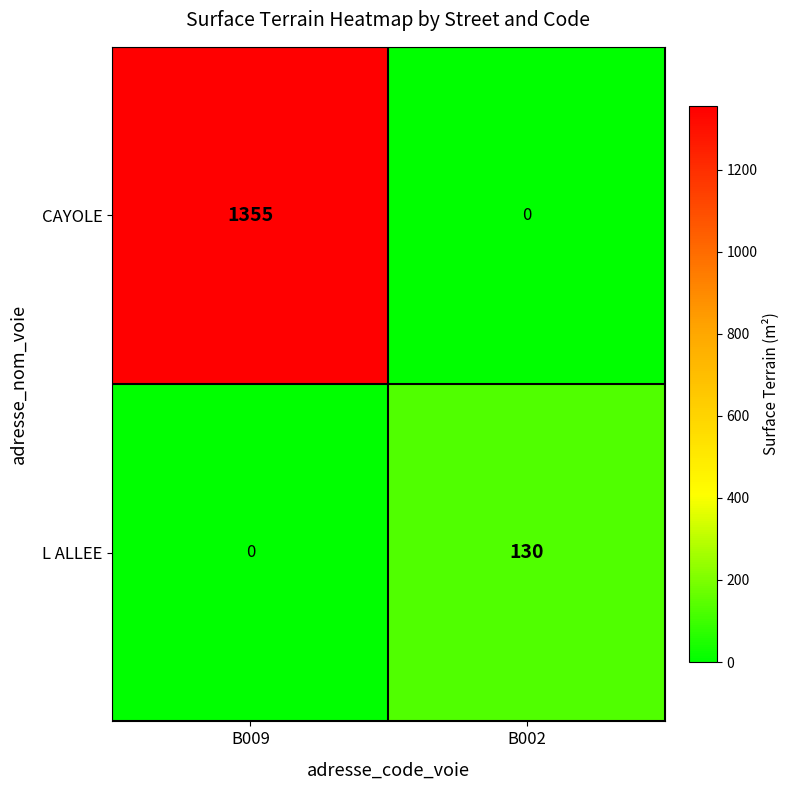

Count the number of categories in the chart.

2